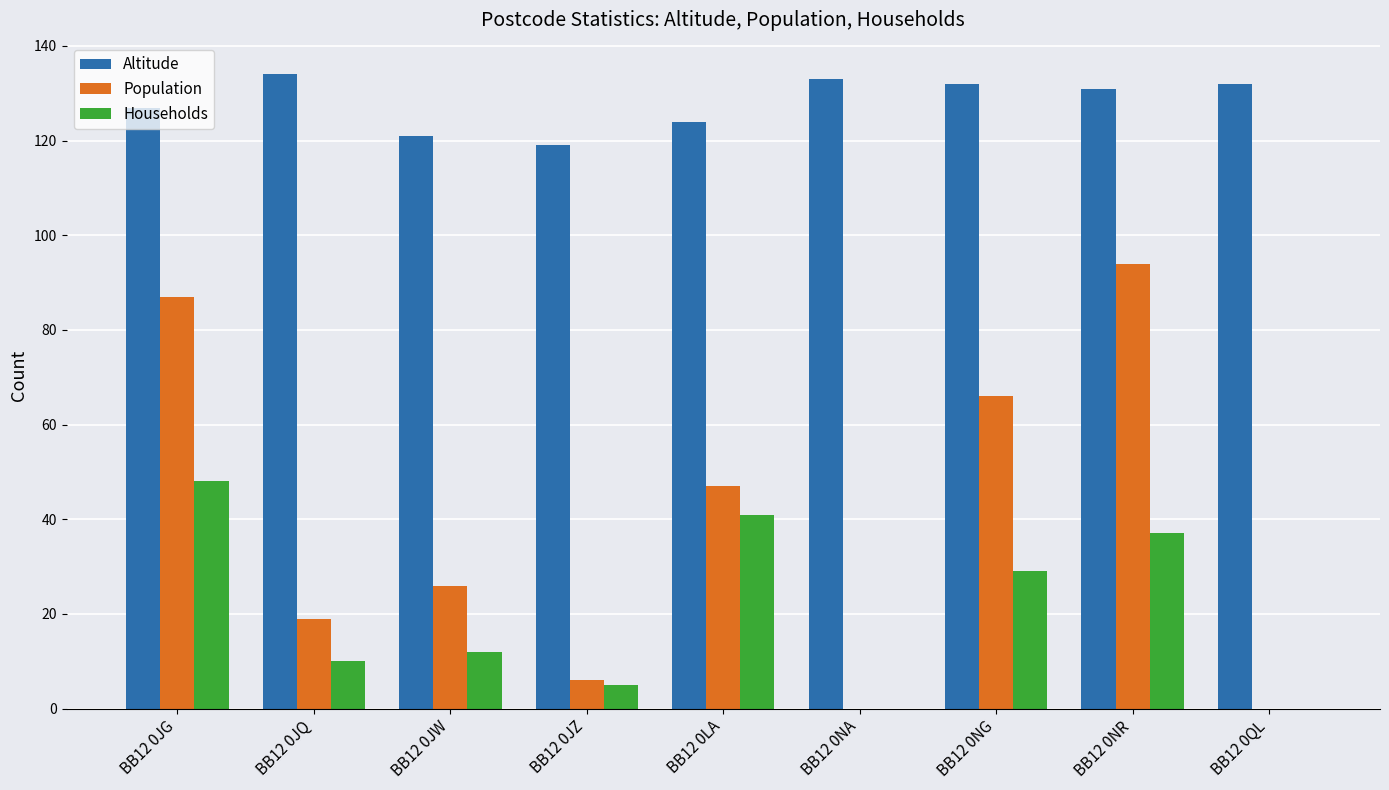

Are the bars horizontal?

No